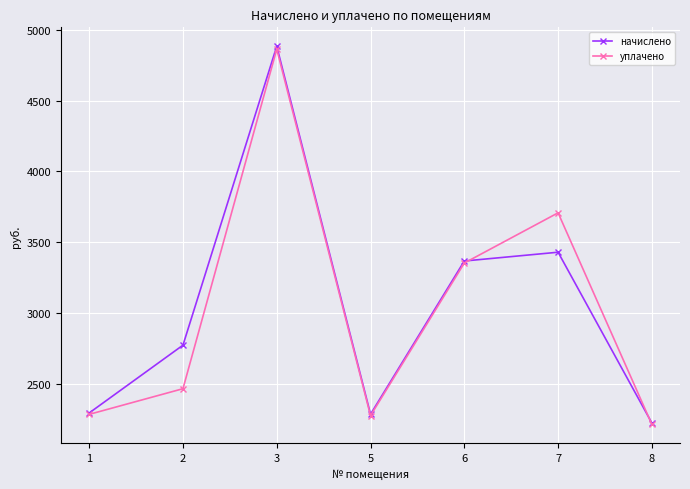

What is the sum of all начислено values?

21248.1